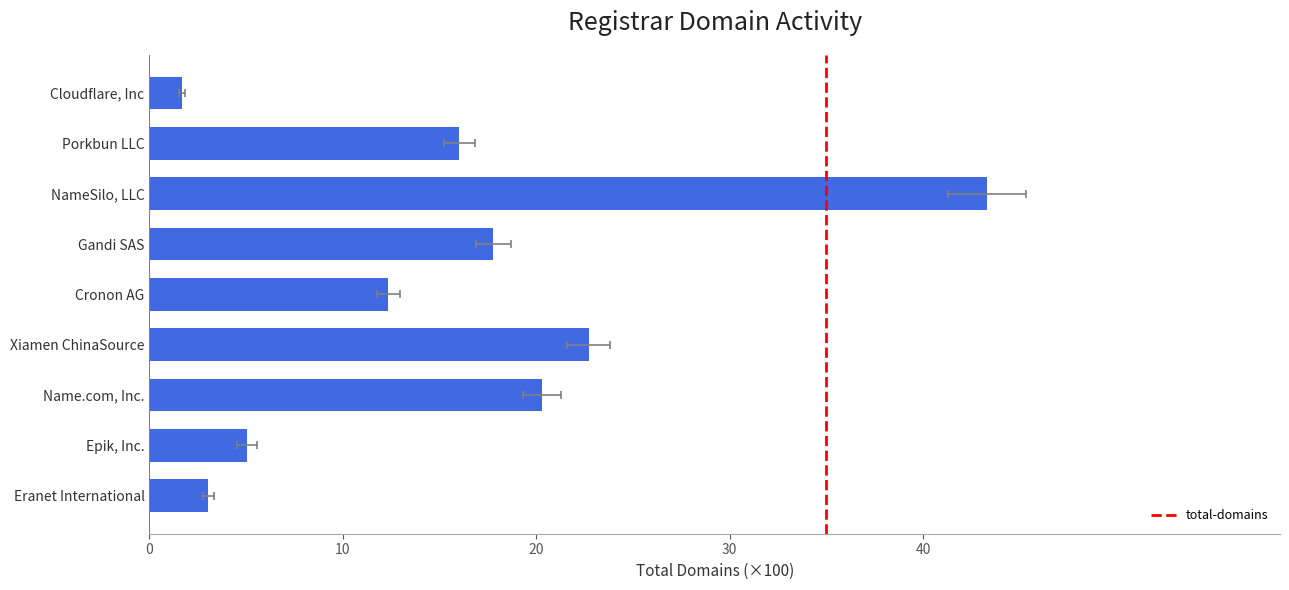

What is the difference between the second highest and minimum values?

21.0